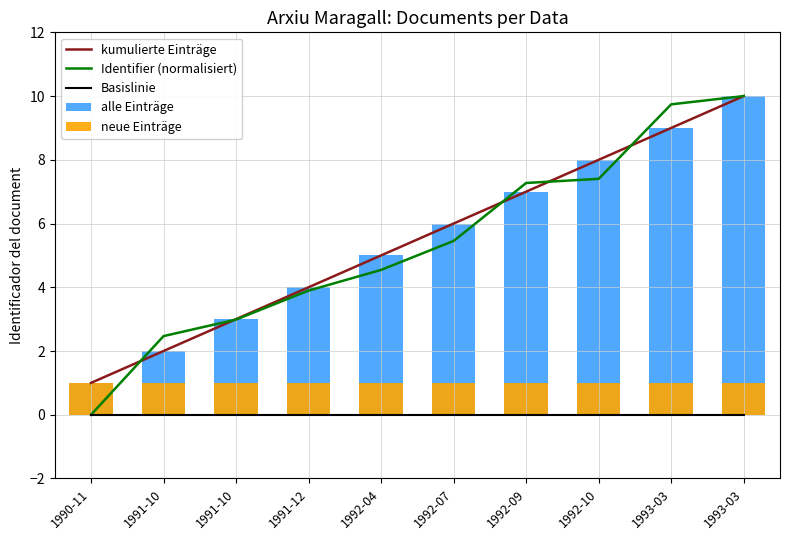

Which has a higher value, 1993-03 or 1992-09?

1993-03